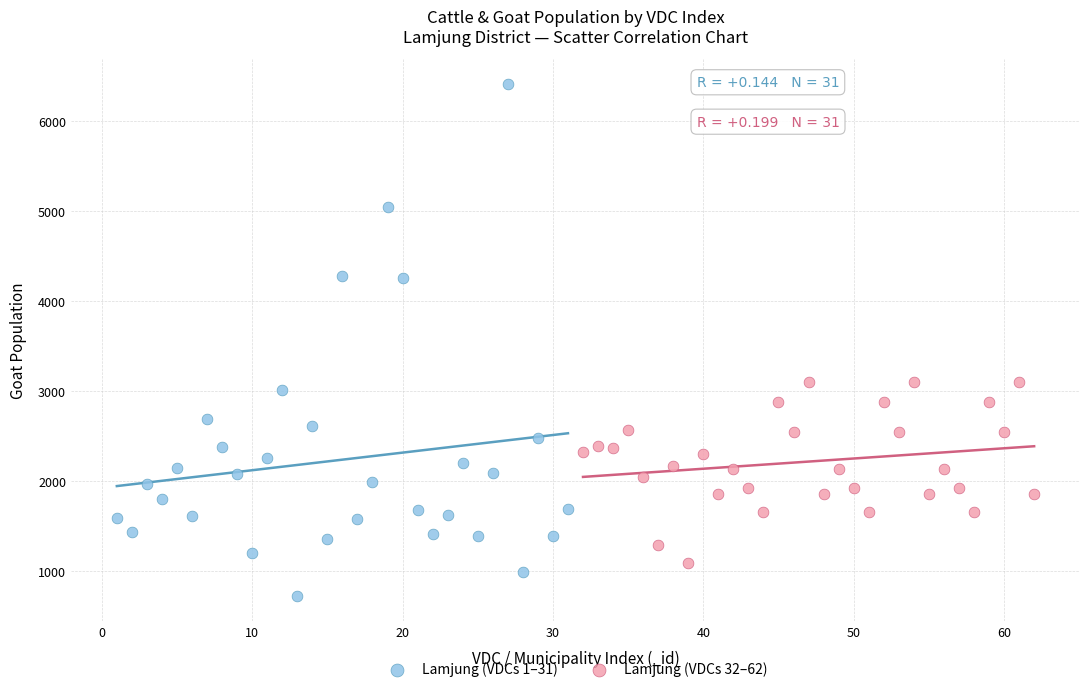

Which series reaches the maximum Y coordinate?

Lamjung (VDCs 1–31)